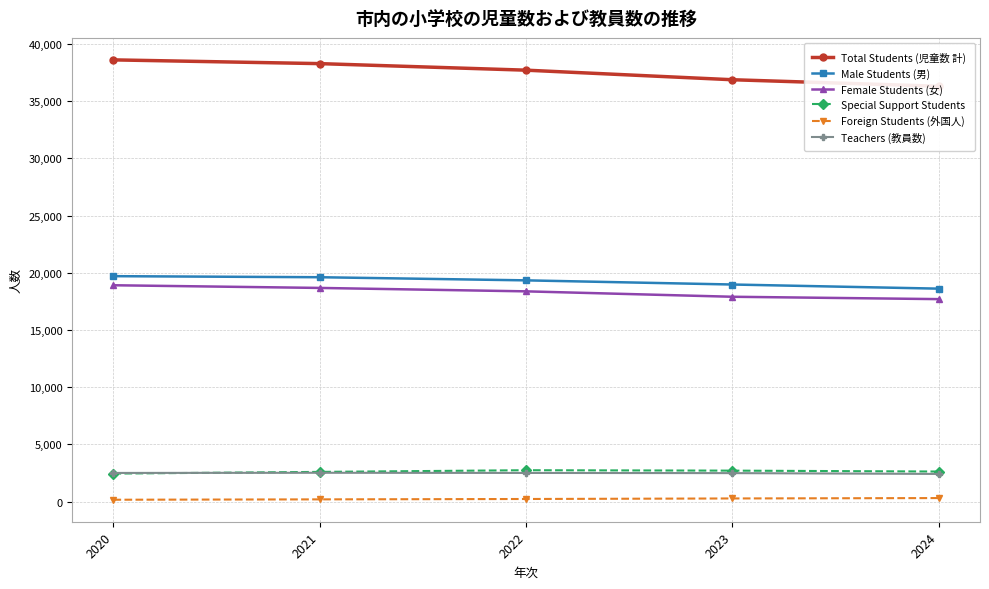

Between 2020 and 2021, which series saw the biggest shift?

Total Students (児童数 計)